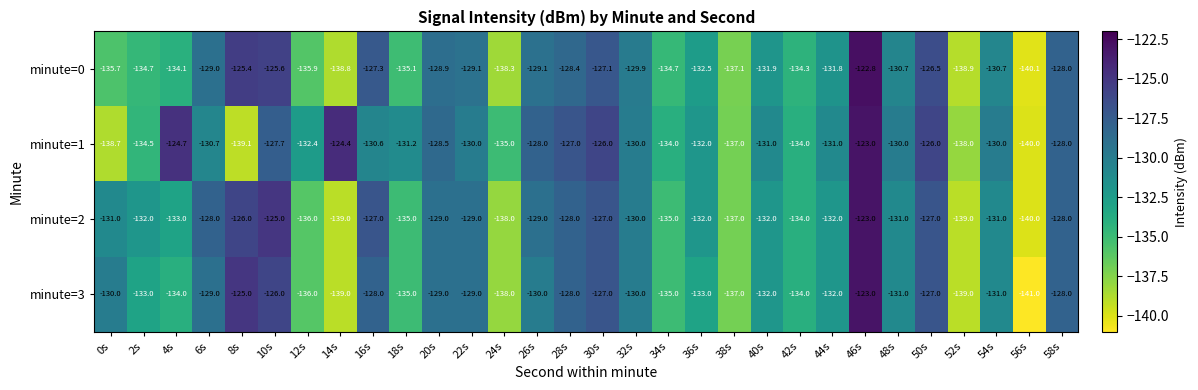

What is the difference between the second highest and second lowest values in the minute=2 series?

14.0